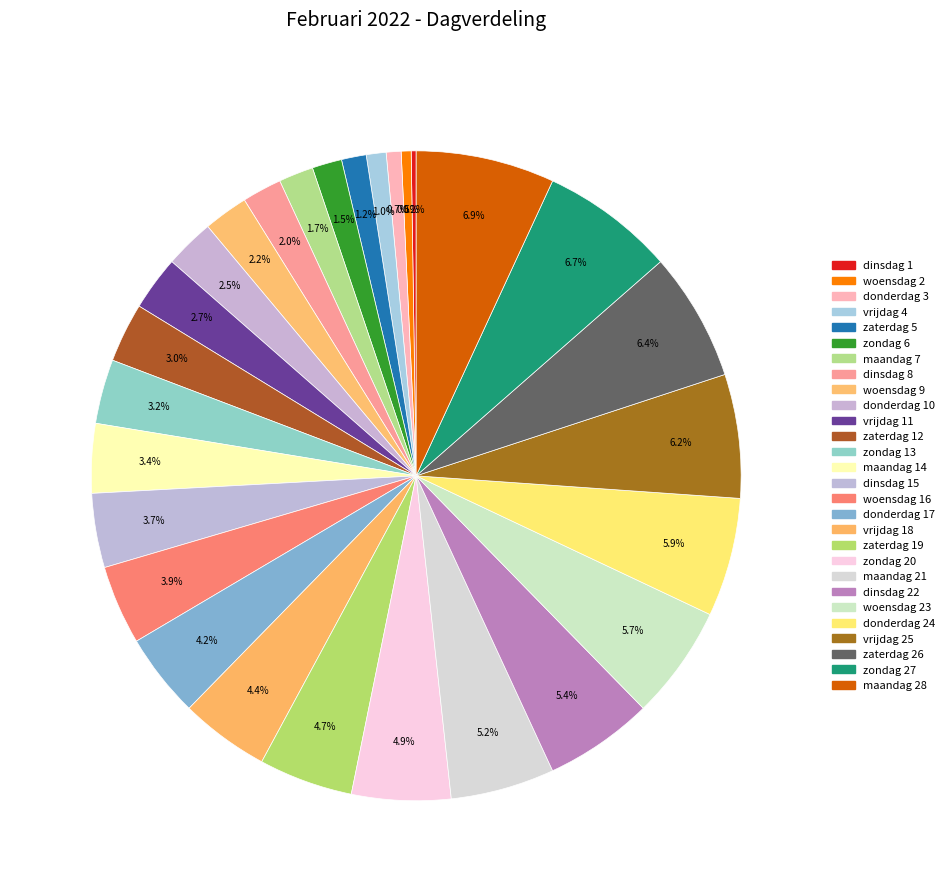

Between woensdag 9 and dinsdag 15, which is larger?

dinsdag 15